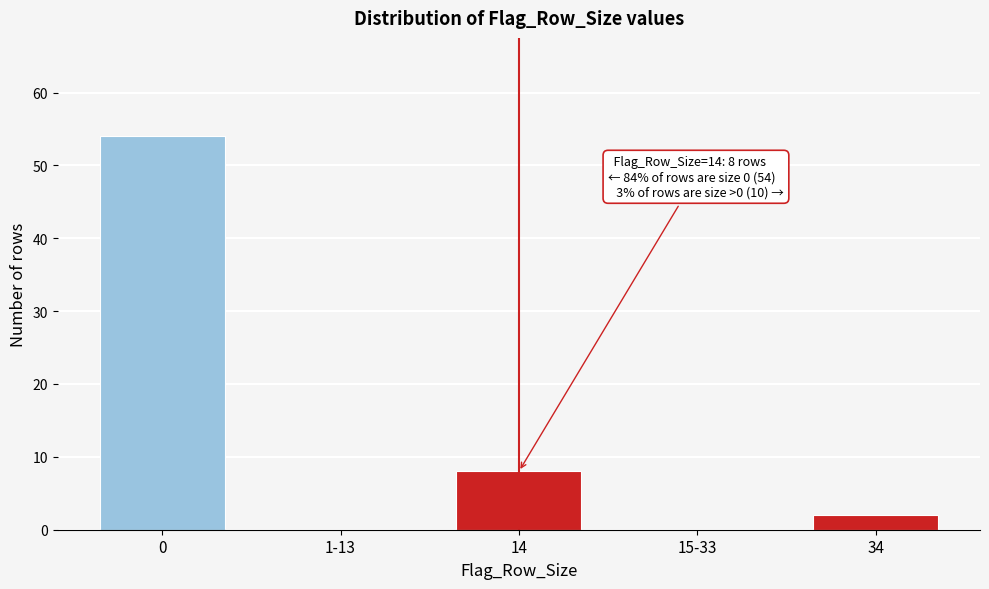

Reading left to right, what are all the values shown in this chart?

0=54	1-13=0	14=8	15-33=0	34=2